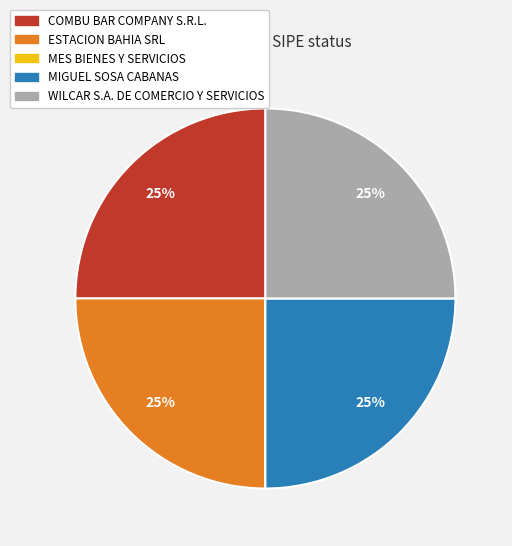

The ESTACION BAHIA SRL slice represents 25% of the pie. True or false?

True